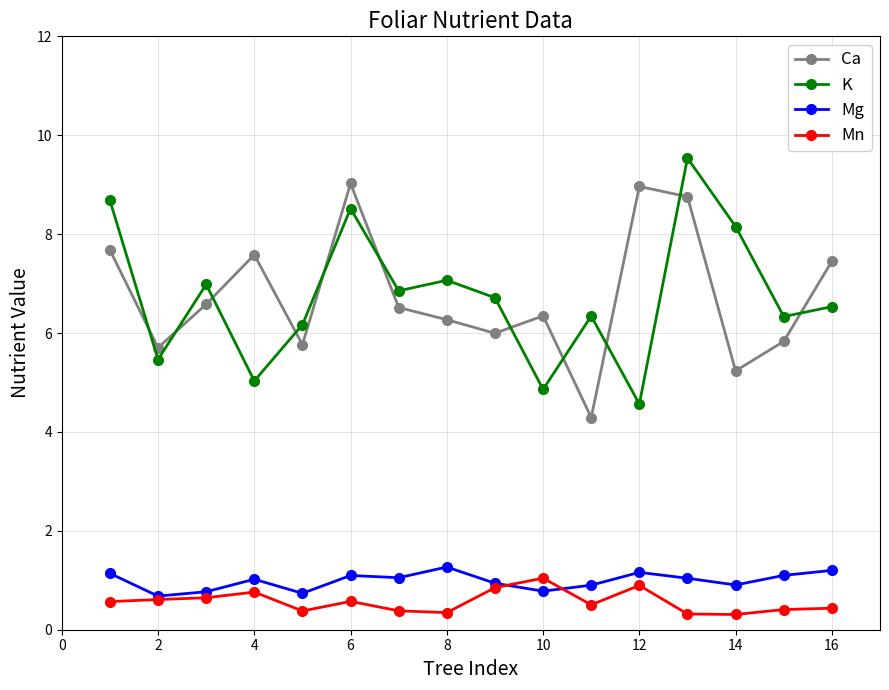

List the series in order of their peak value, lowest first.

Mn, Mg, Ca, K